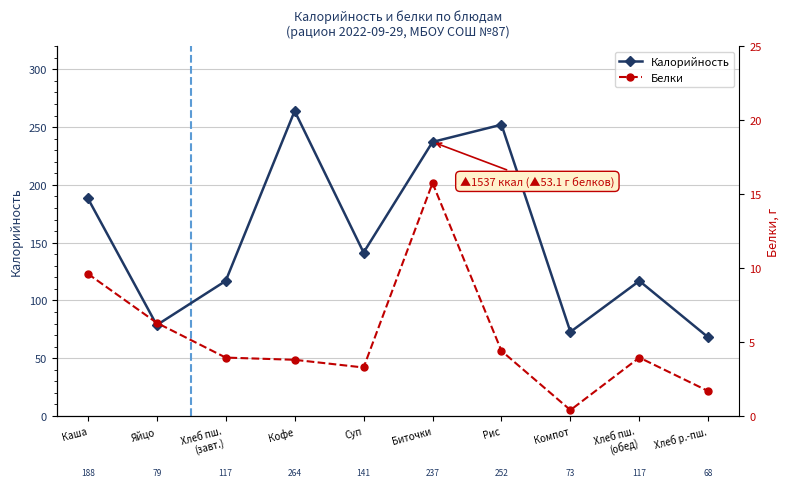

What is the value of the Белки point at the 10th from the left?

1.7